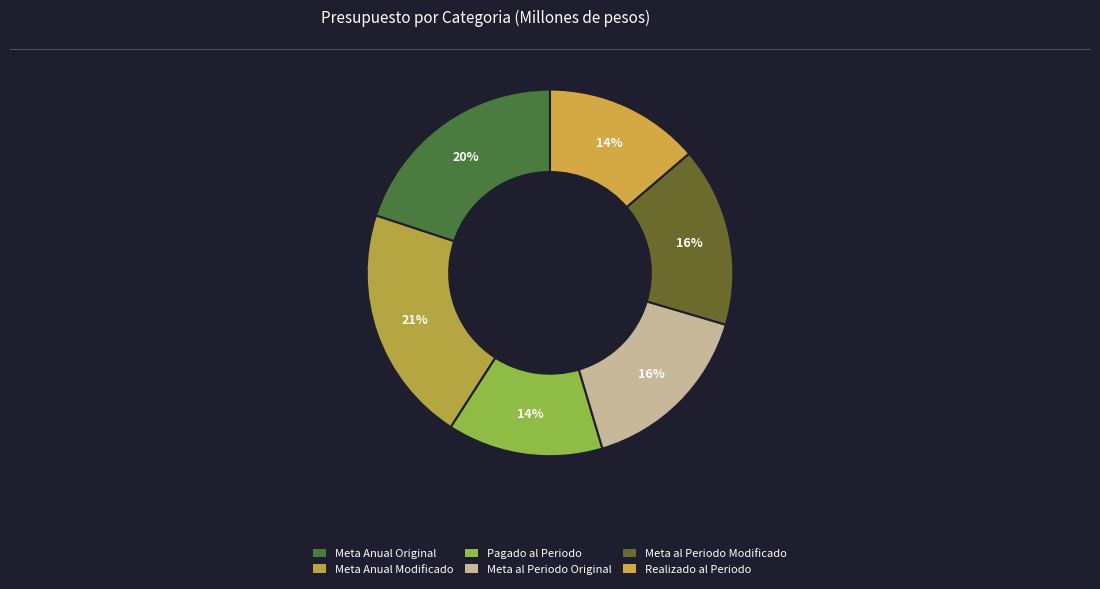

To the nearest percent, what is the difference between the largest and smallest slice percentages?

7%